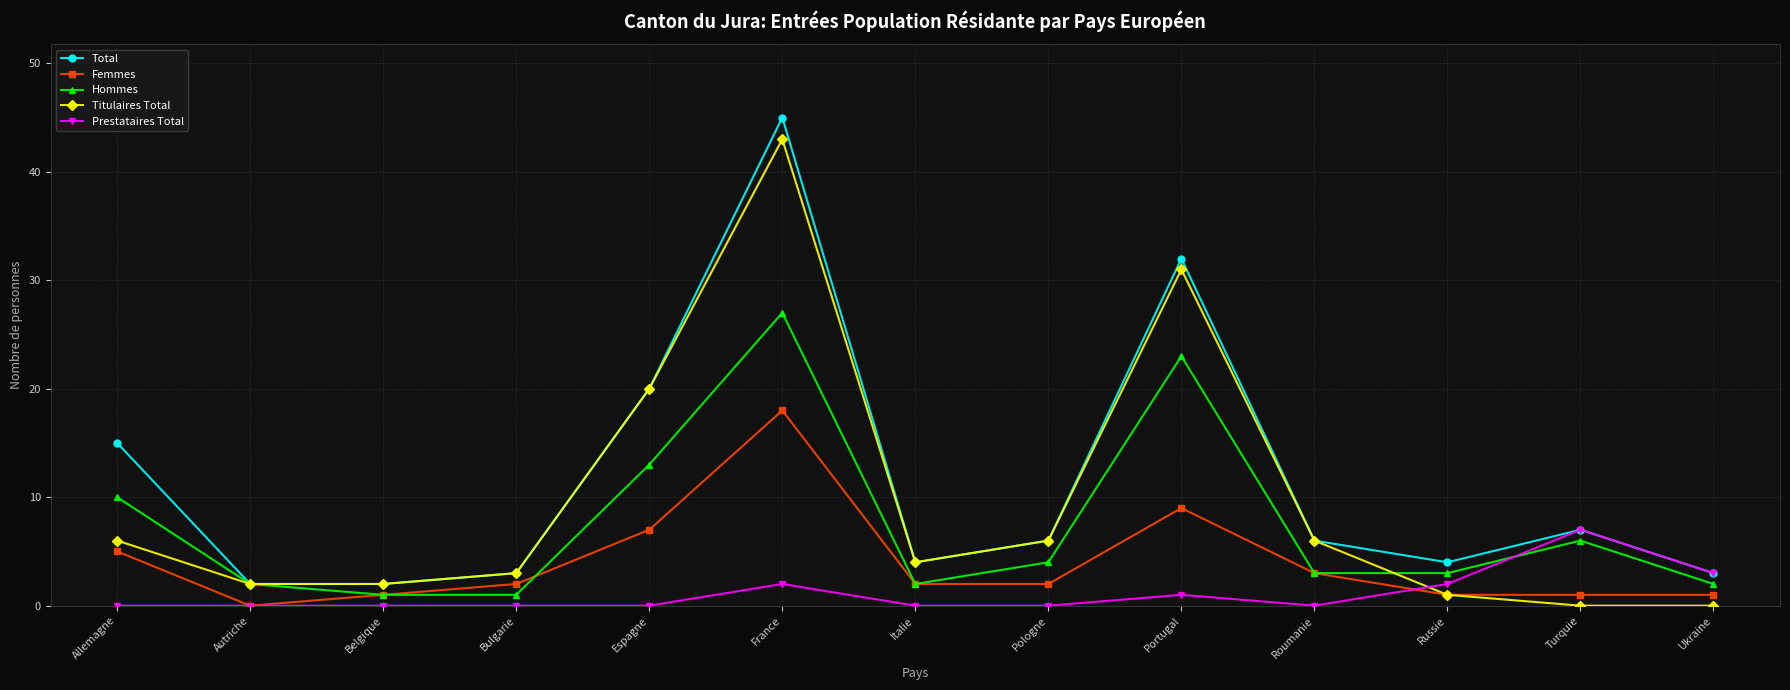

Is the value of Titulaires Total at Espagne greater than the value of Femmes at Allemagne?

Yes